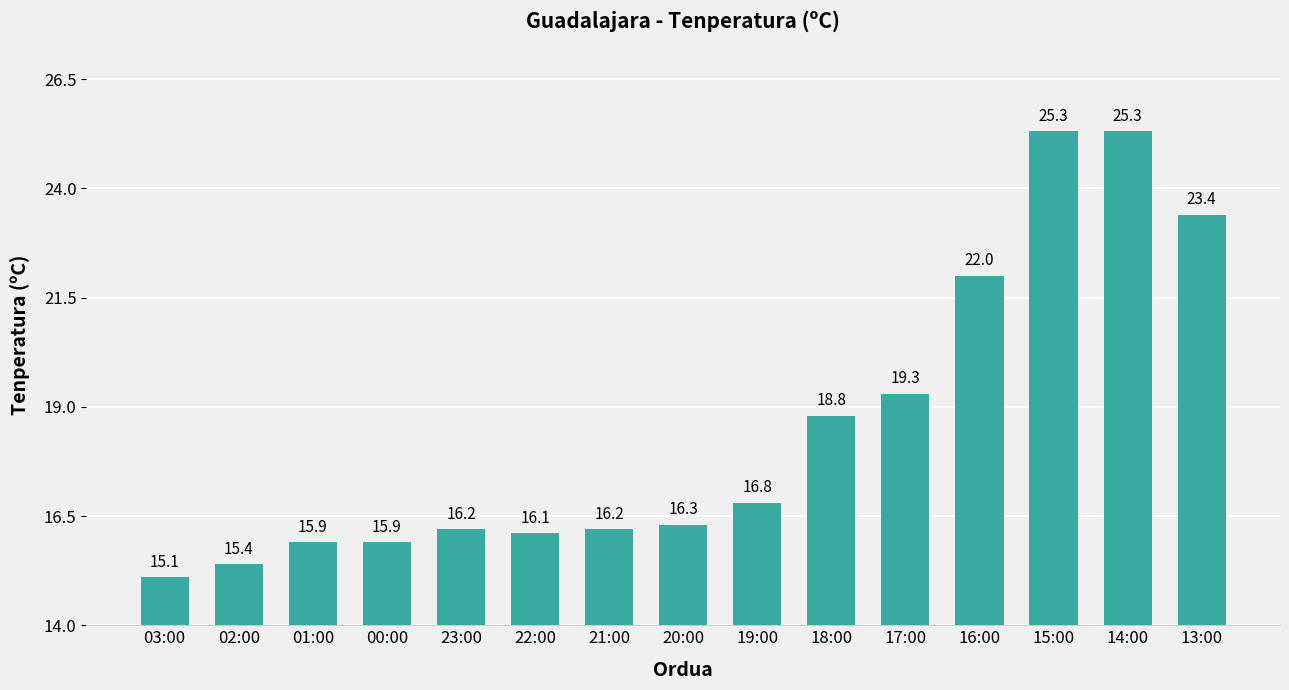

Are the bars grouped side by side (vs. stacked)?

No